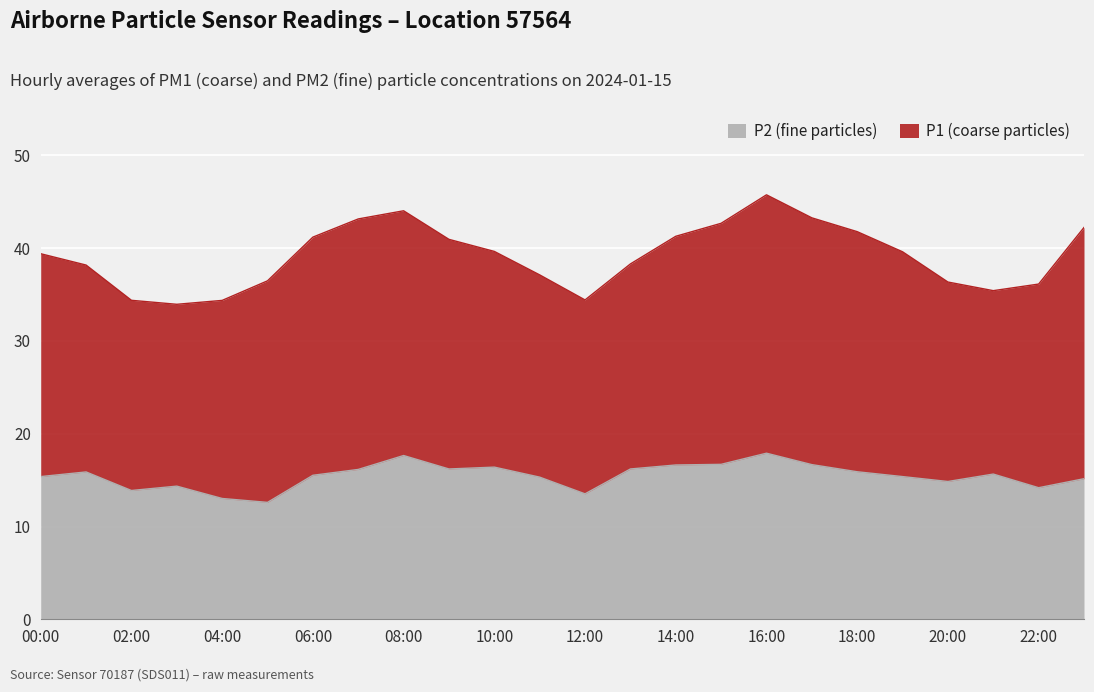

Reading left to right, what are all the values shown in this chart?

00:00=15.4	01:00=15.9	02:00=13.9	03:00=14.3	04:00=13.0	05:00=12.6	06:00=15.5	07:00=16.1	08:00=17.6	09:00=16.2	10:00=16.4	11:00=15.3	12:00=13.5	13:00=16.2	14:00=16.6	15:00=16.7	16:00=17.9	17:00=16.7	18:00=15.9	19:00=15.4	20:00=14.8	21:00=15.7	22:00=14.2	23:00=15.2